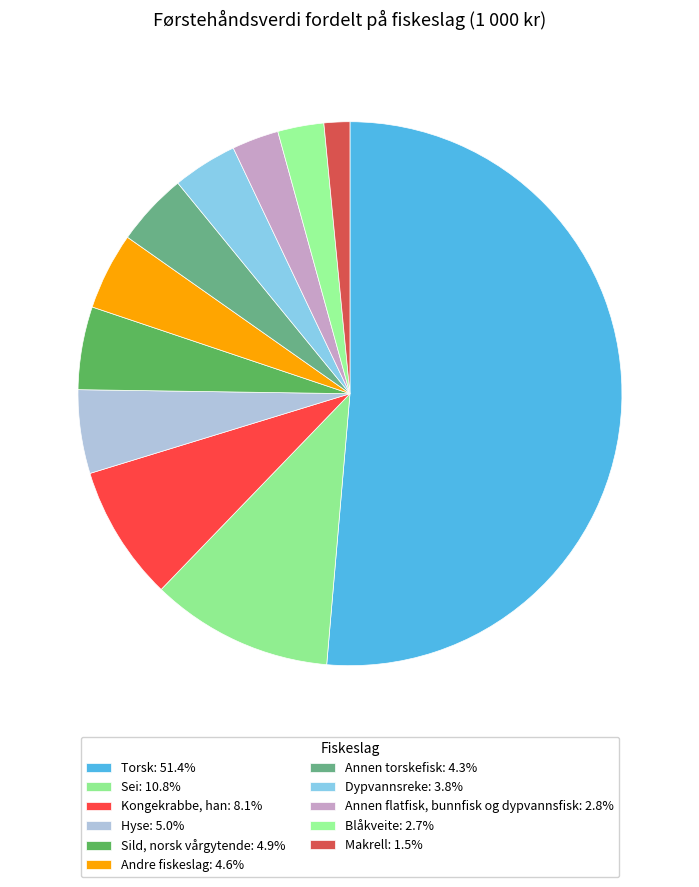

True or false: Kongekrabbe, han accounts for 15% of the total.

False